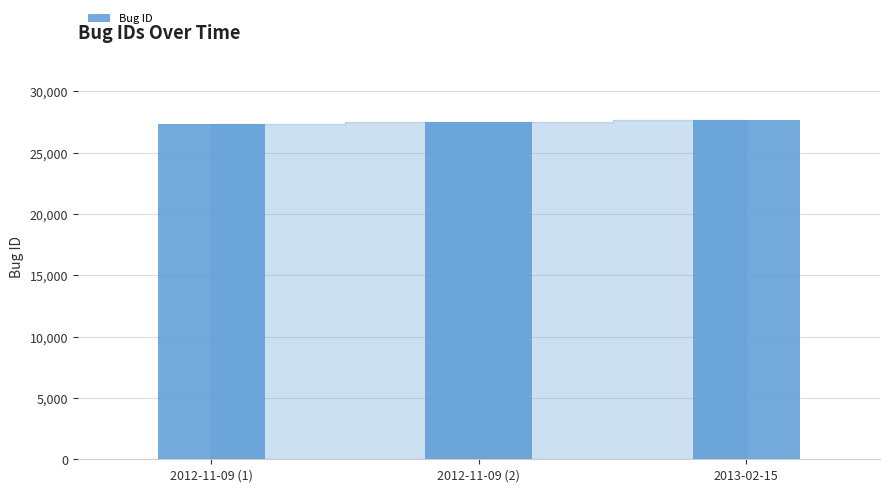

How many data points are less than 27519?

1